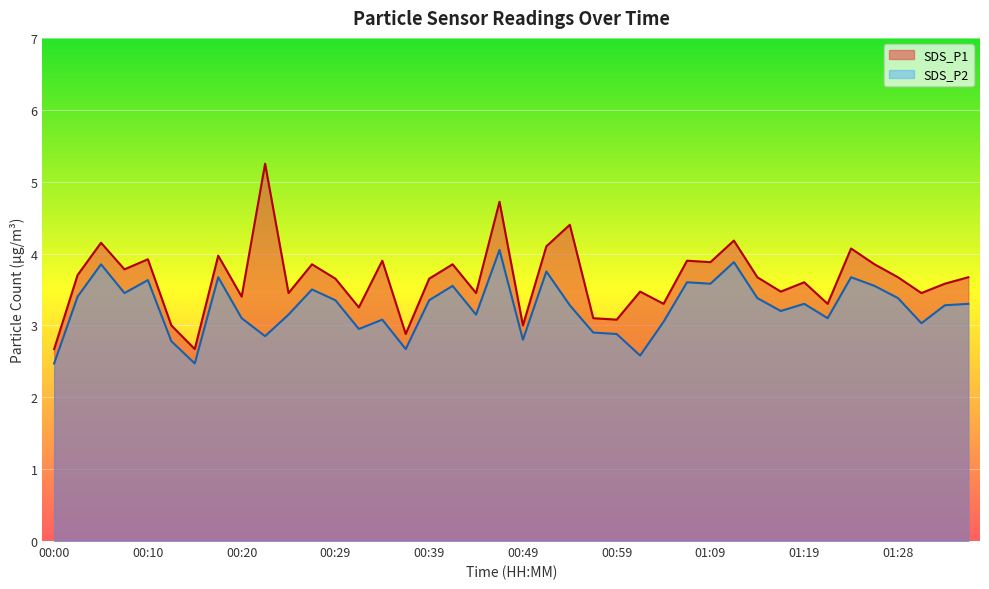

Which series changed the most between 01:06 and 01:26?

SDS_P2